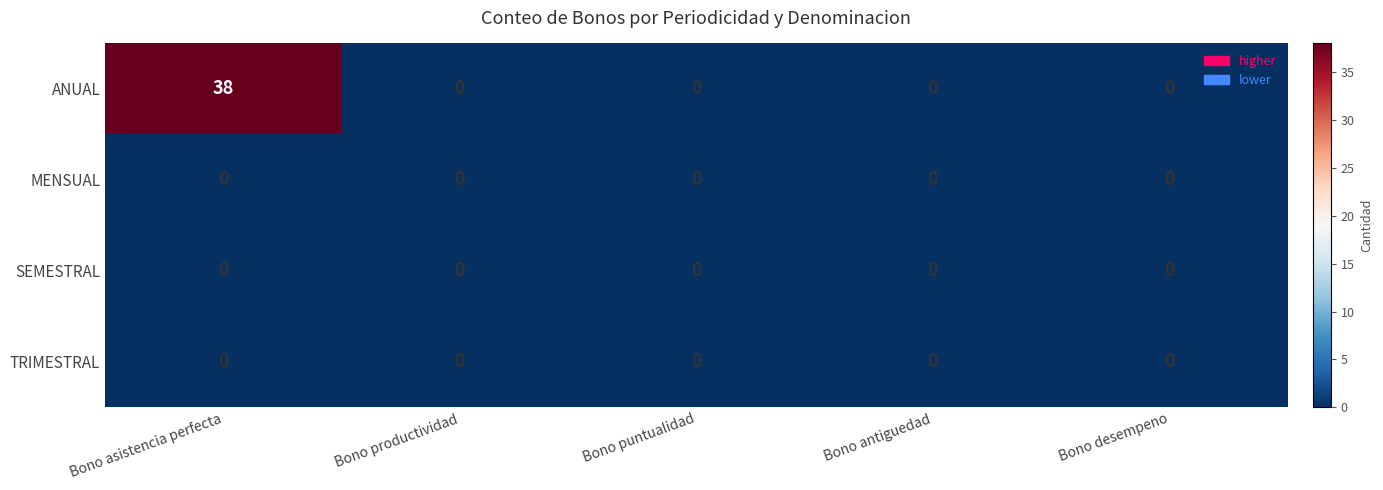

Which series has the largest total across all categories?

ANUAL